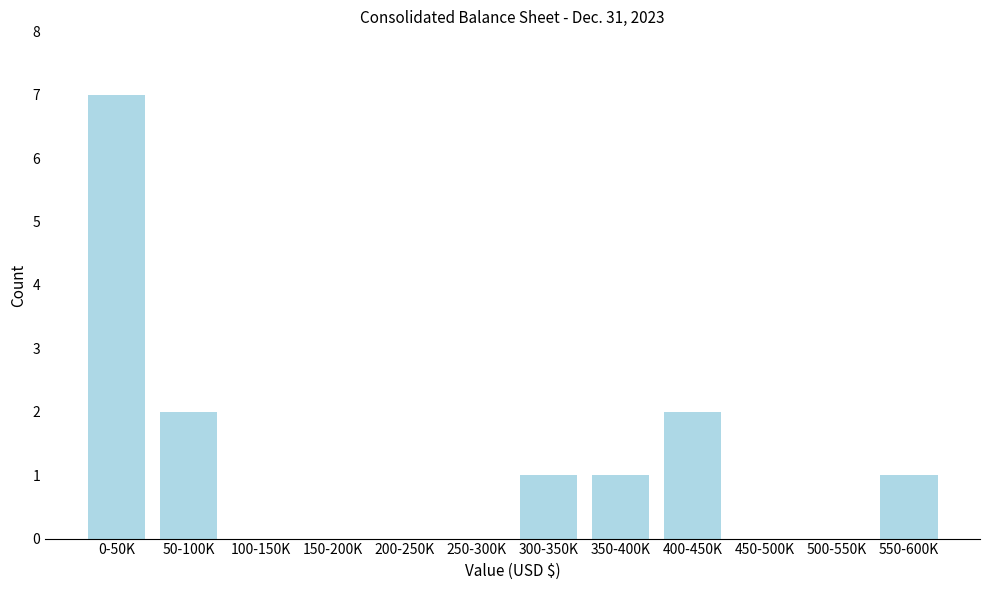

Reading left to right, transcribe all the data shown in this chart.

0-50K=7	50-100K=2	100-150K=0	150-200K=0	200-250K=0	250-300K=0	300-350K=1	350-400K=1	400-450K=2	450-500K=0	500-550K=0	550-600K=1